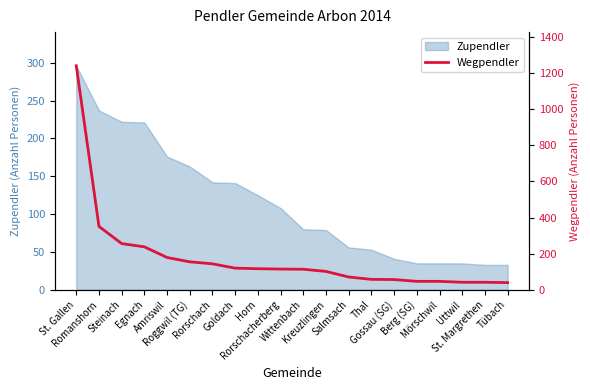

At which label does the data first exceed 115?

St. Gallen